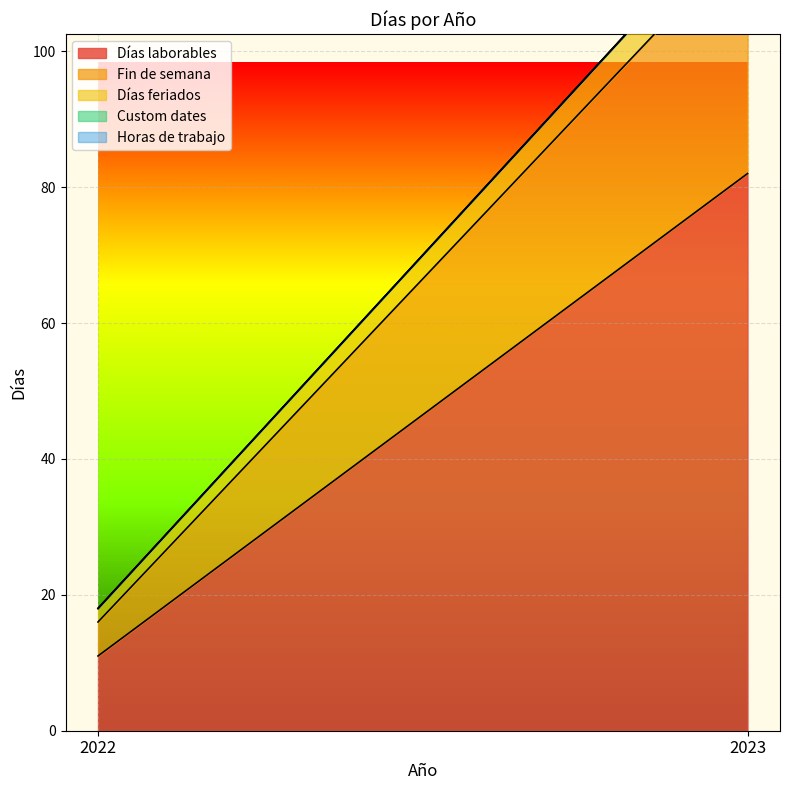

What are all the series names shown in the legend?

Días laborables, Fin de semana, Días feriados, Custom dates, Horas de trabajo